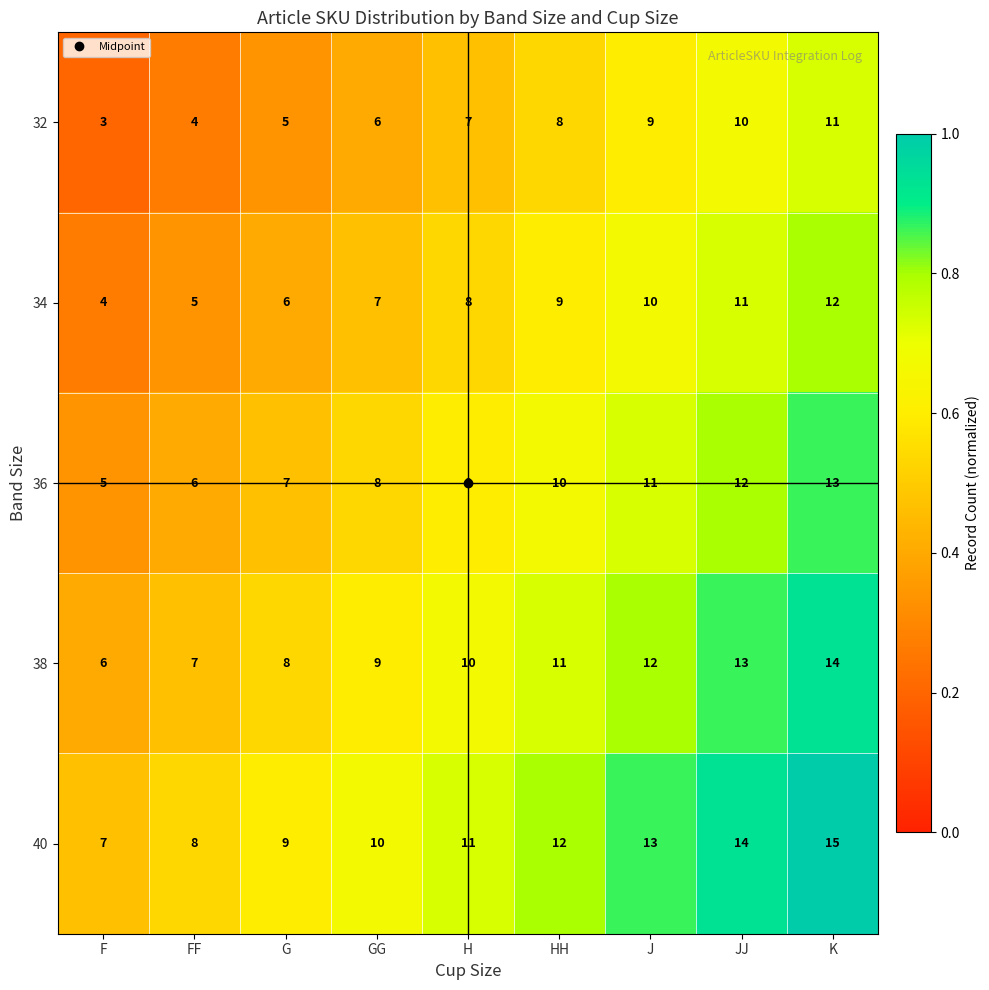

Is it true that 32 equals 13 at J?

False